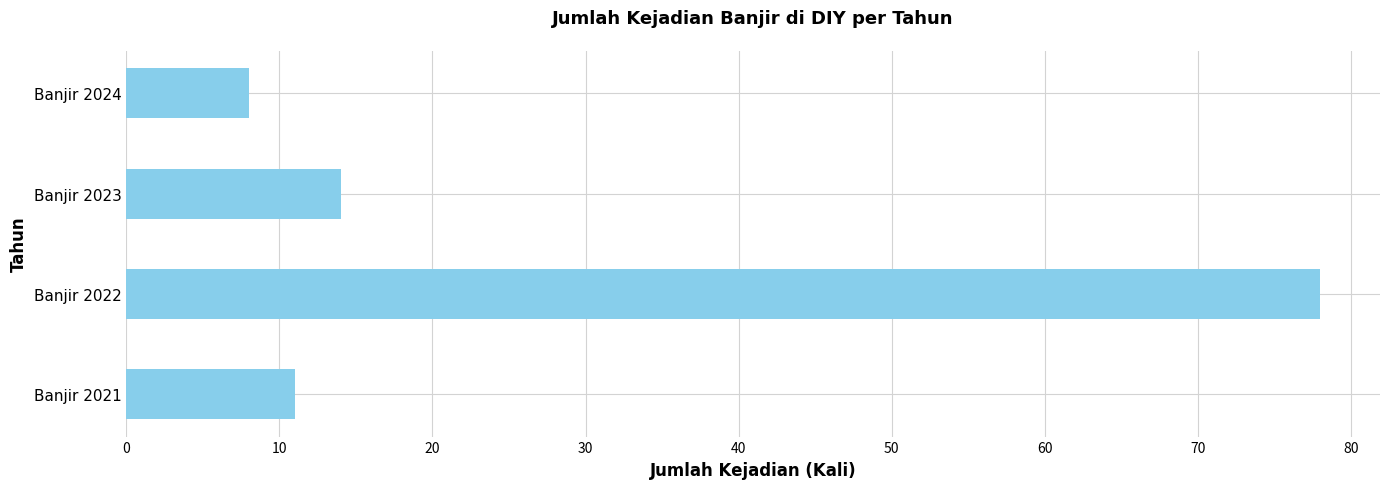

Reading bottom to top, list all the values displayed in this chart.

Banjir 2021=11	Banjir 2022=78	Banjir 2023=14	Banjir 2024=8